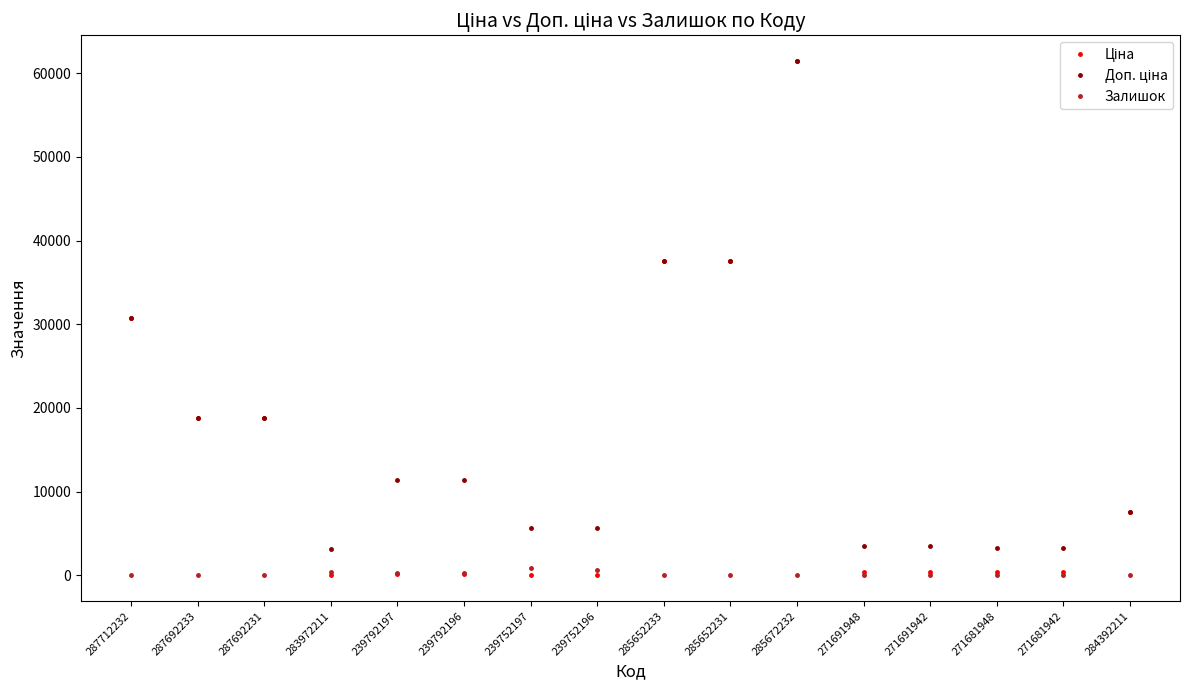

Which category has the highest value across all series?

285672232